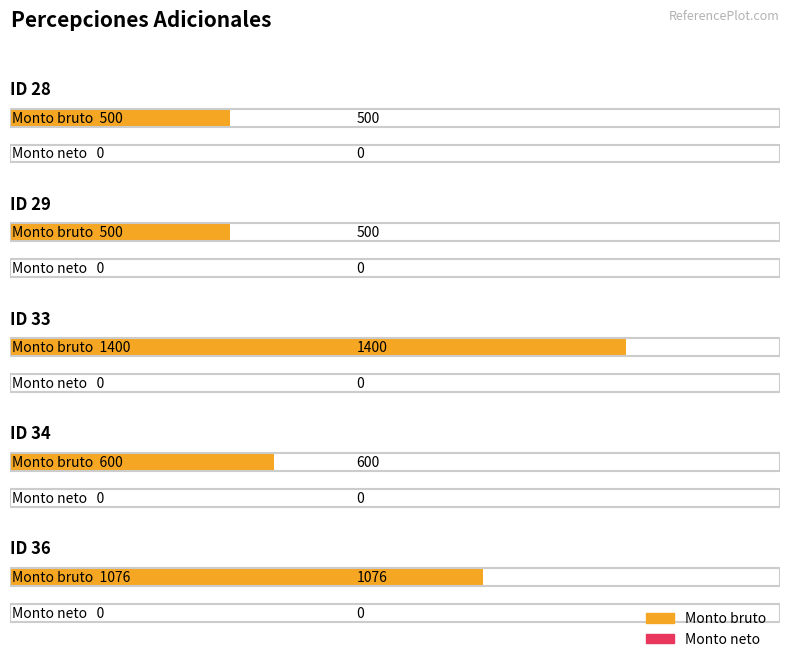

How many data points in Monto bruto are less than 600?

2